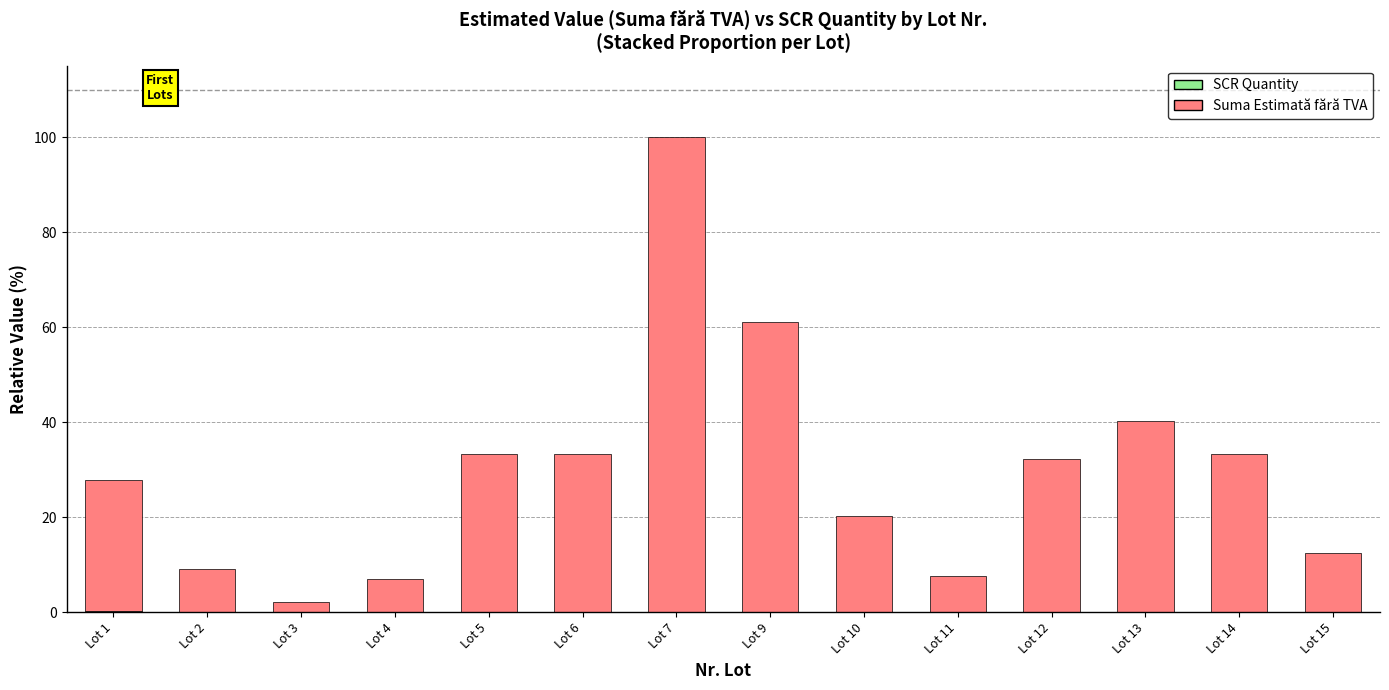

At which category is the sum across all series the highest?

Lot 7